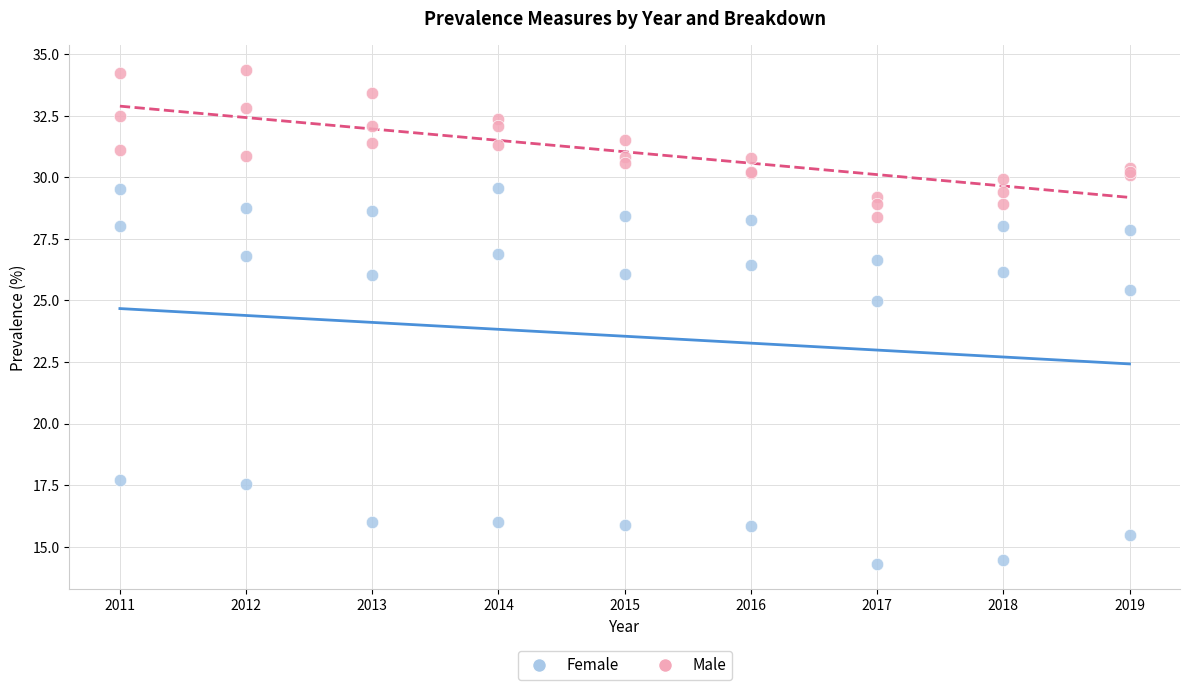

Which series contains the lowest Y value?

Female